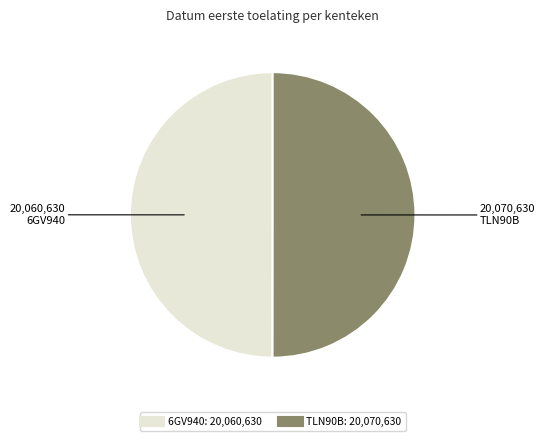

True or false: TLN90B accounts for 50% of the total.

True